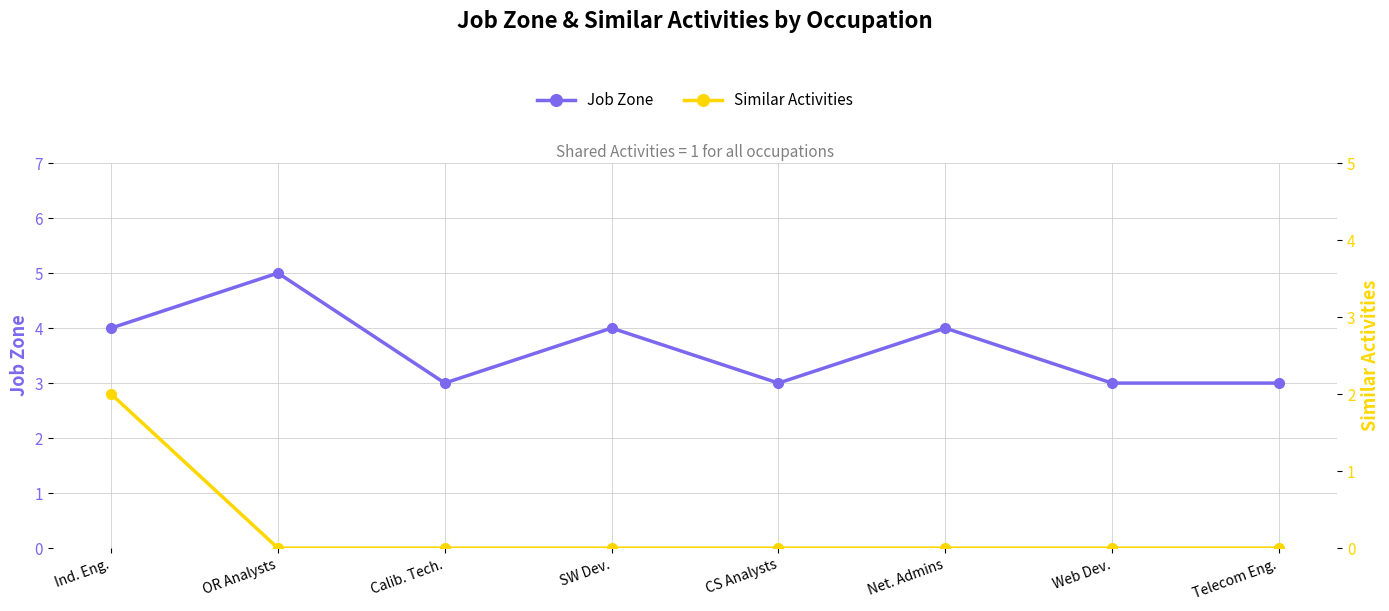

Which series has the largest range (max minus min)?

Job Zone